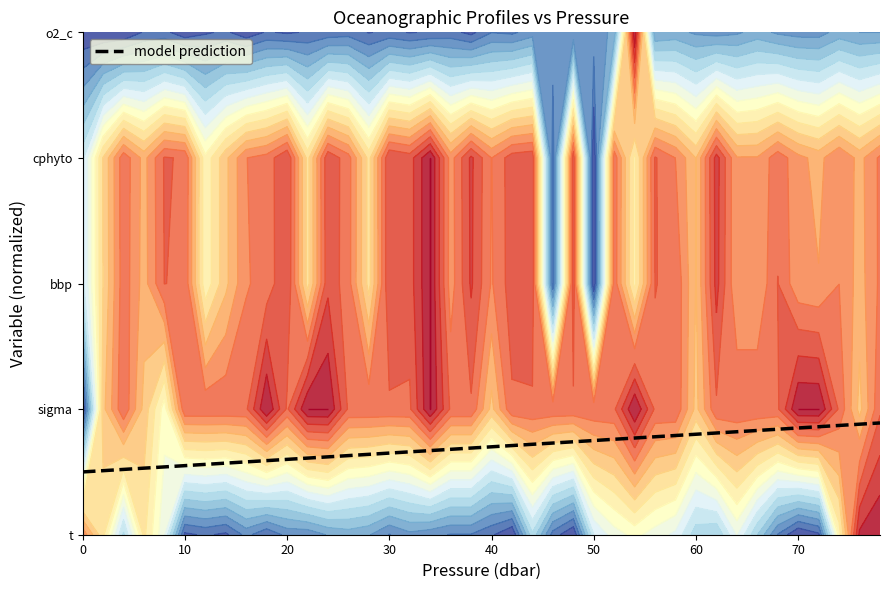

Reading left to right, extract all data points from this chart.

0.5	0.5	0.5	0.5	0.5	0.6	0.6	0.6	0.6	0.6	0.6	0.6	0.6	0.6	0.6	0.7	0.7	0.7	0.7	0.7	0.7	0.7	0.7	0.7	0.7	0.8	0.8	0.8	0.8	0.8	0.8	0.8	0.8	0.8	0.8	0.9	0.9	0.9	0.9	0.9